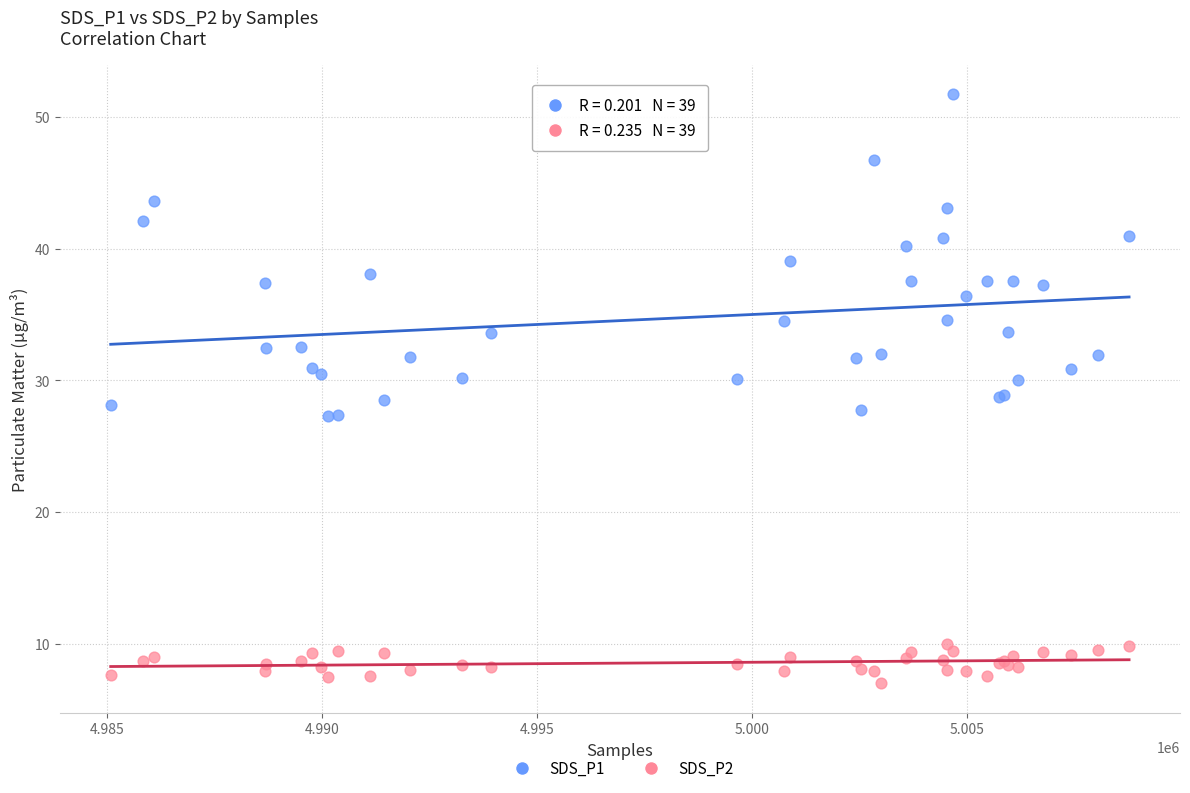

Which series contains the lowest Y value?

SDS_P2